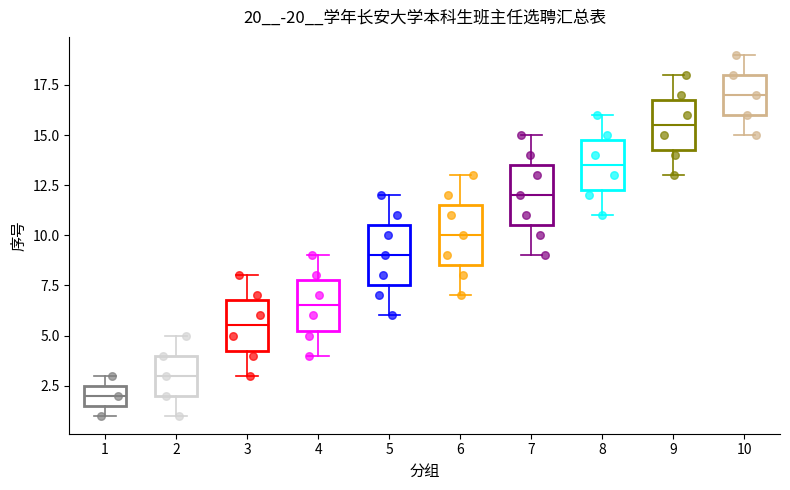

Reading left to right, read every box against the y-axis: the position of its median line, the range the box covers, and the ends of its whiskers. The values are not printed on the chart, so give them approximately, as read against the axis.

1: median 2.0, box 1.5 to 2.5, whiskers 1.0 to 3.0
2: median 3.0, box 2.0 to 4.0, whiskers 1.0 to 5.0
3: median 5.5, box 4.5 to 7.0, whiskers 3.0 to 8.0
4: median 6.5, box 5.5 to 8.0, whiskers 4.0 to 9.0
5: median 9.0, box 7.5 to 10.5, whiskers 6.0 to 12.0
6: median 10.0, box 8.5 to 11.5, whiskers 7.0 to 13.0
7: median 12.0, box 10.5 to 13.5, whiskers 9.0 to 15.0
8: median 13.5, box 12.5 to 15.0, whiskers 11.0 to 16.0
9: median 15.5, box 14.5 to 17.0, whiskers 13.0 to 18.0
10: median 17.0, box 16.0 to 18.0, whiskers 15.0 to 19.0